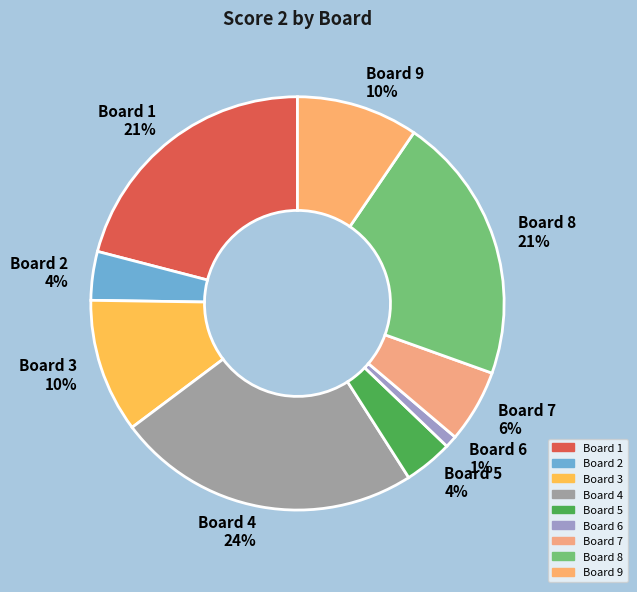

To the nearest percent, what portion does Board 4 24% represent?

24%